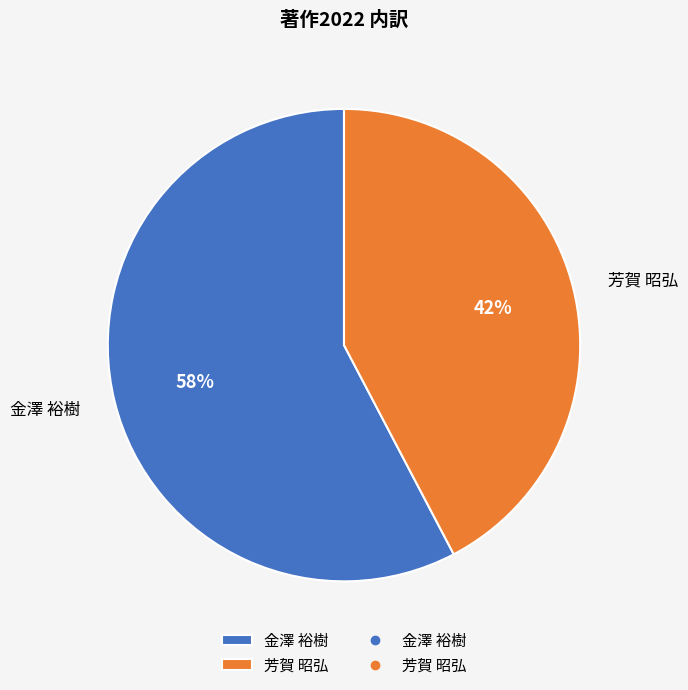

Is the sum of 芳賀 昭弘 and 金澤 裕樹 greater than half?

Yes